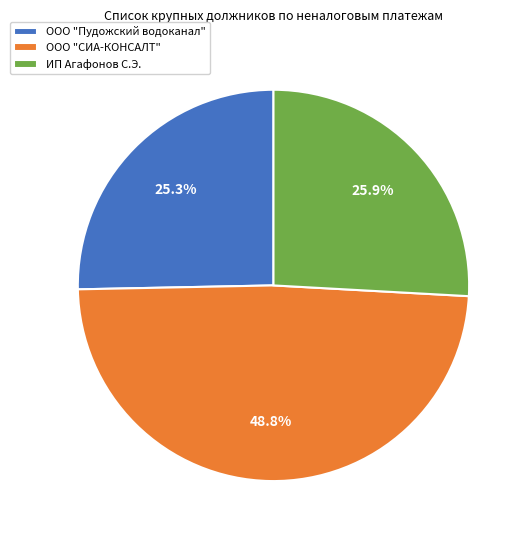

What is the ratio of the value at ООО "СИА-КОНСАЛТ" to the value at ООО "Пудожский водоканал"?

1.9